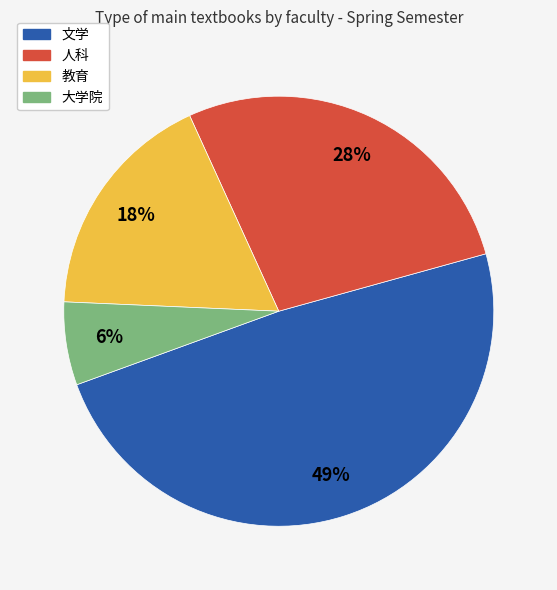

Between 文学 and 人科, which is larger?

文学